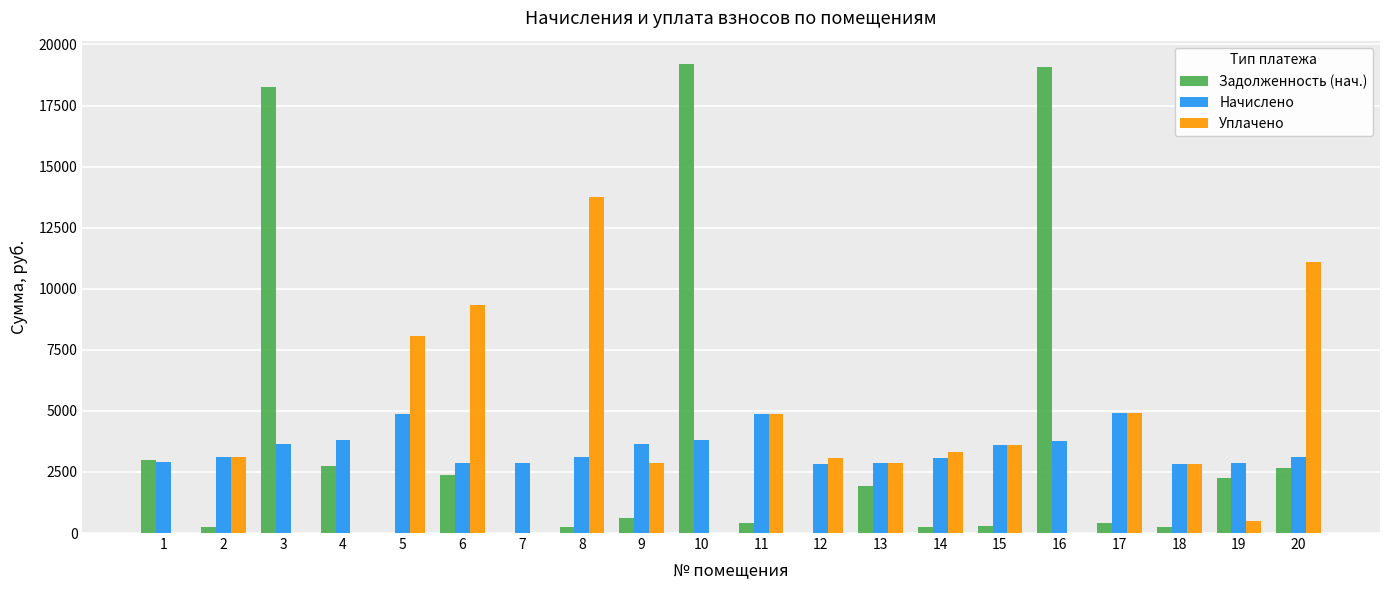

What is the total value across all series at 6?

14585.0